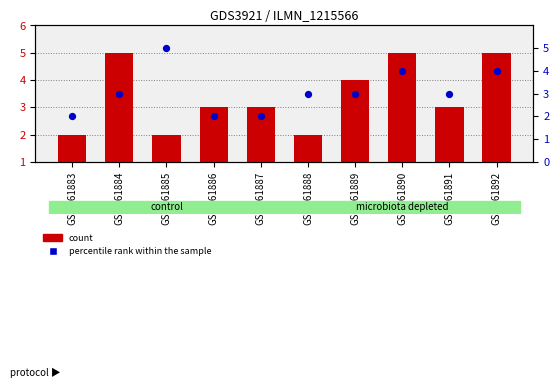

Is the value of percentile rank within the sample at GSM561886 greater than the value of count at GSM561891?

No